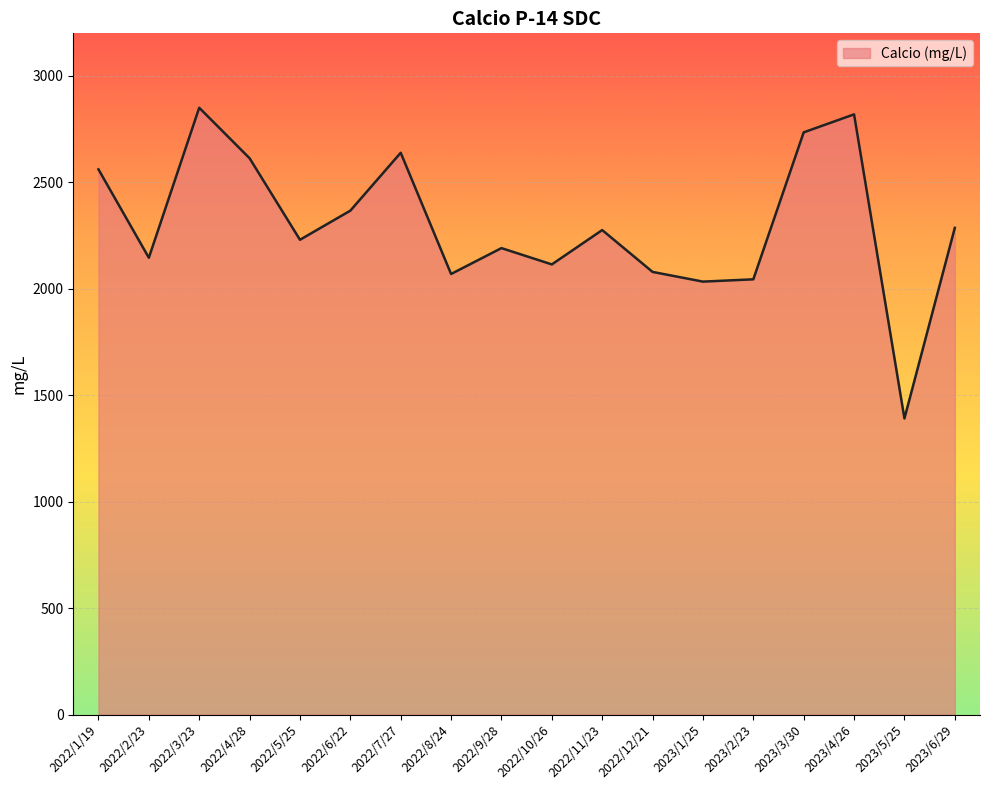

Is it true that the value at 2022/4/28 is 4055.7?

False